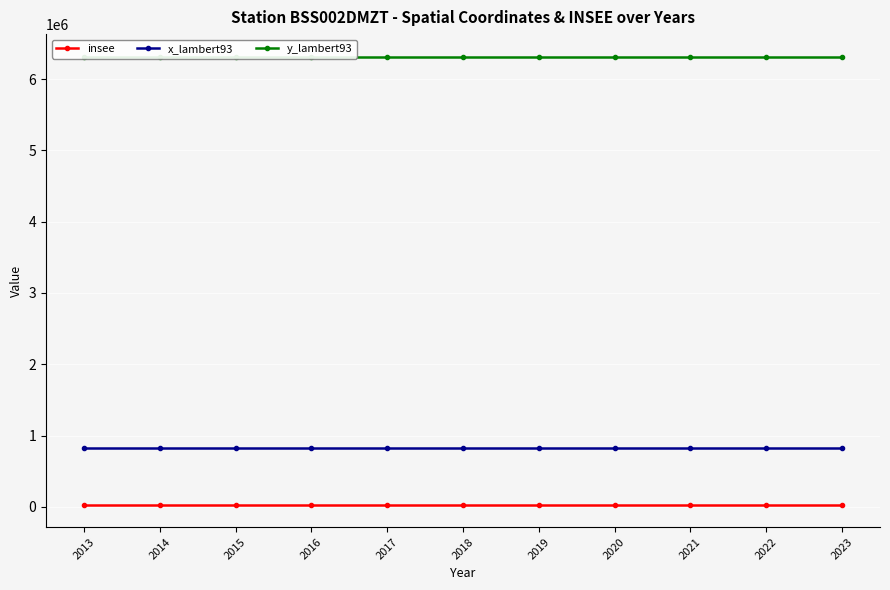

Between 2021 and 2018, which series saw the biggest shift?

insee